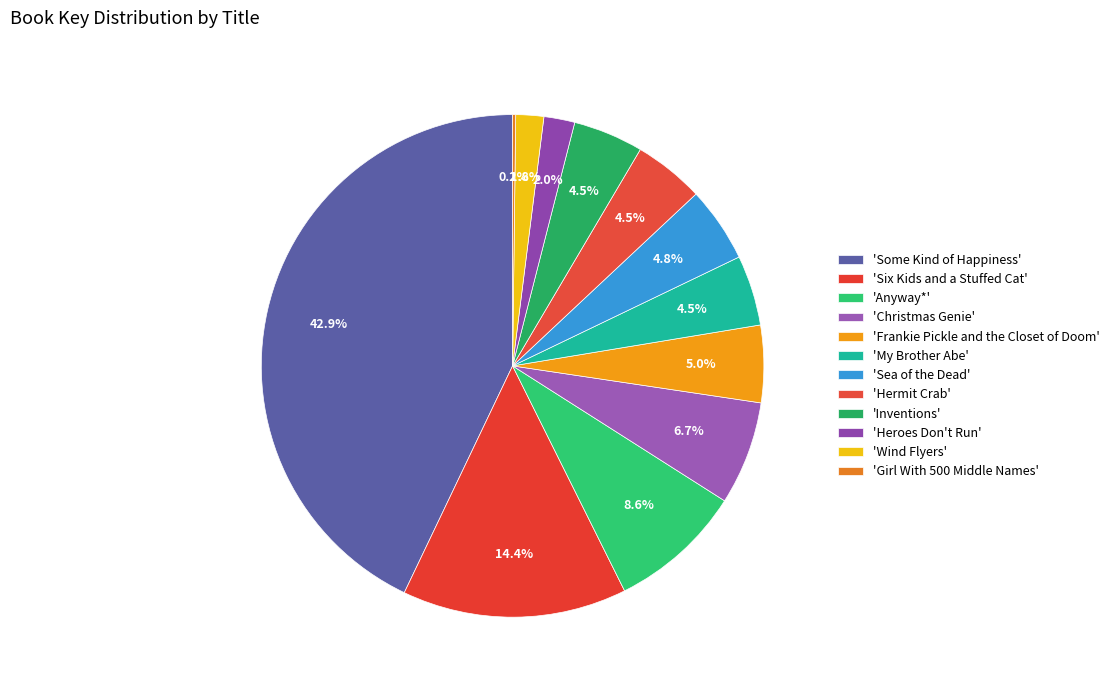

Count the number of slices in the pie.

12